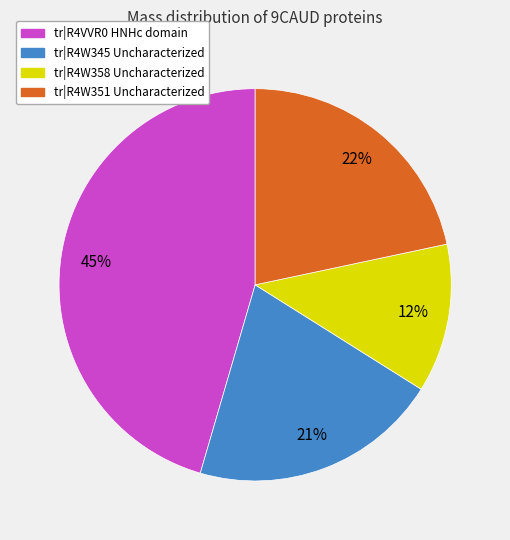

To the nearest percent, what is the difference between the largest and smallest slice percentages?

33%